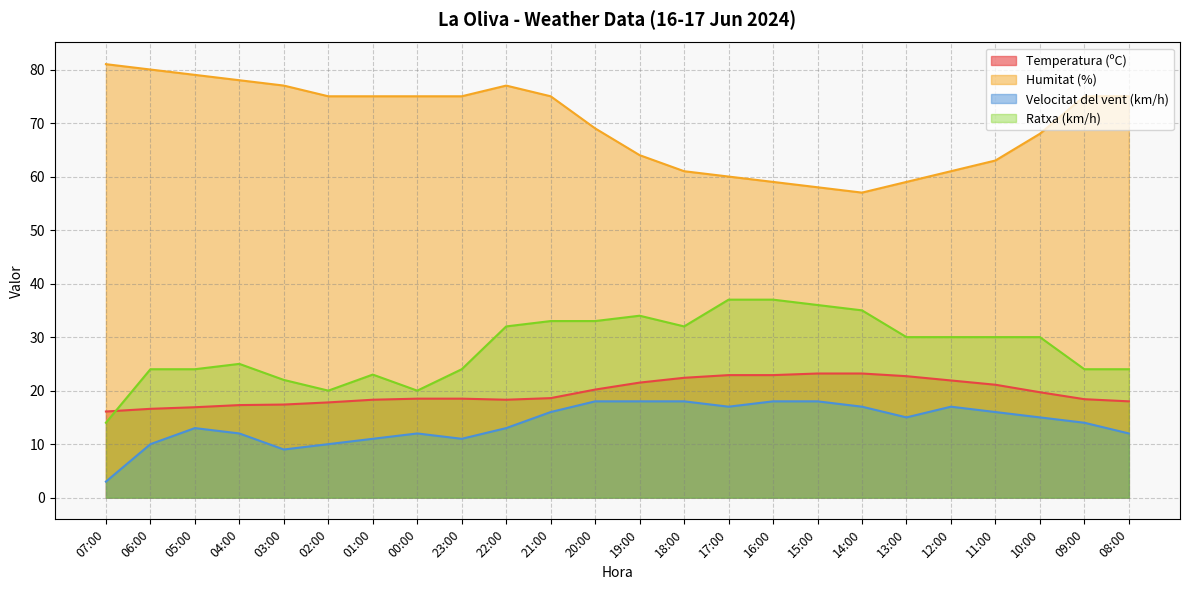

Which category has the lowest value across all series?

07:00